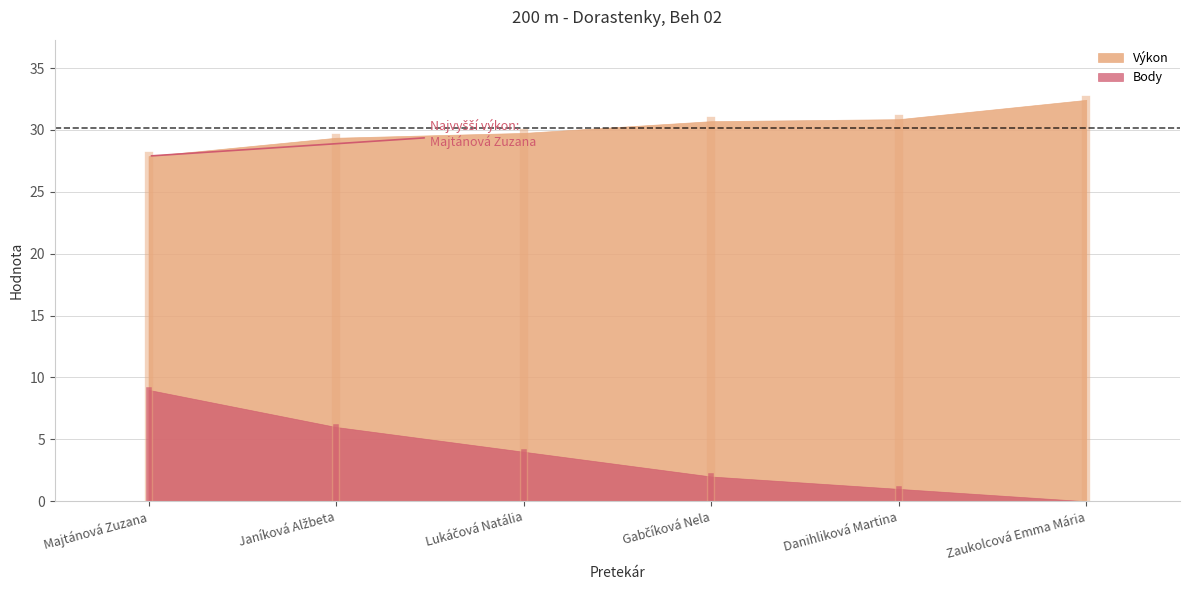

How many values in the Výkon series exceed 30?

3